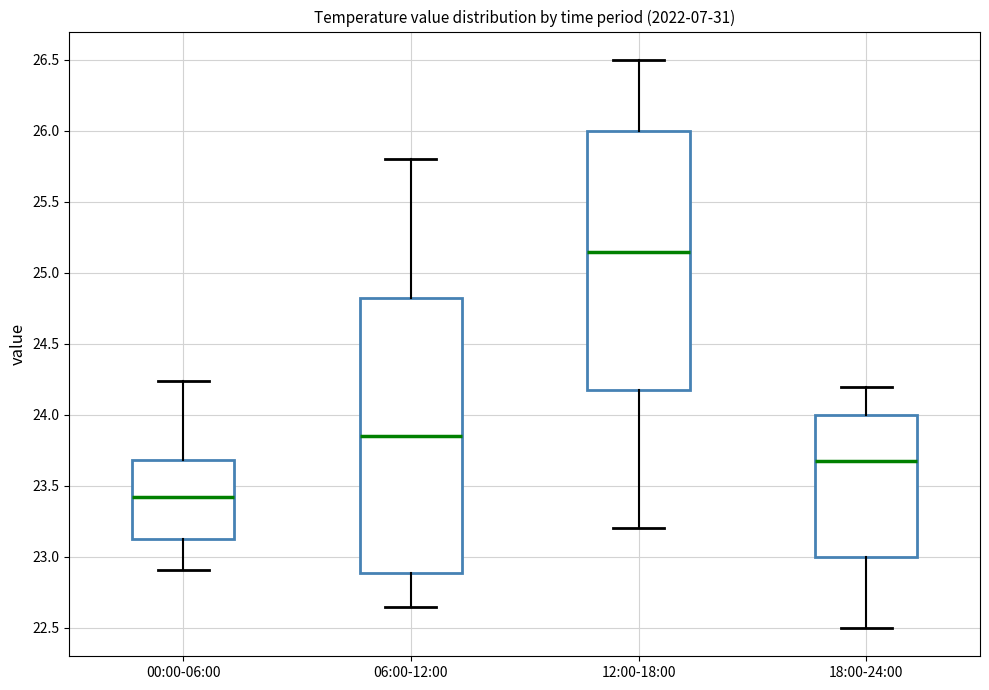

Where does the upper whisker of the box for 12:00-18:00 end on the y-axis? The values are not printed on the chart, so give them approximately, as read against the axis.

26.50